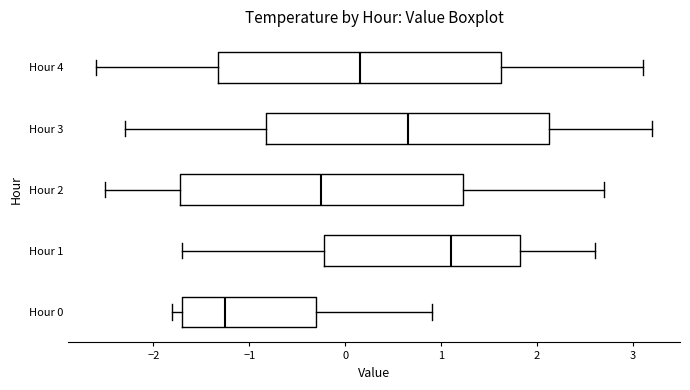

Reading bottom to top, transcribe this box plot: for each box, give where its median line is, the range the box spans, and where its two whiskers end, as read against the x-axis. The values are not printed on the chart, so give them approximately, as read against the axis.

Hour 0: median -1.2, box -1.7 to -0.3, whiskers -1.8 to 0.9
Hour 1: median 1.1, box -0.2 to 1.8, whiskers -1.7 to 2.6
Hour 2: median -0.2, box -1.7 to 1.2, whiskers -2.5 to 2.7
Hour 3: median 0.7, box -0.8 to 2.1, whiskers -2.3 to 3.2
Hour 4: median 0.2, box -1.3 to 1.6, whiskers -2.6 to 3.1